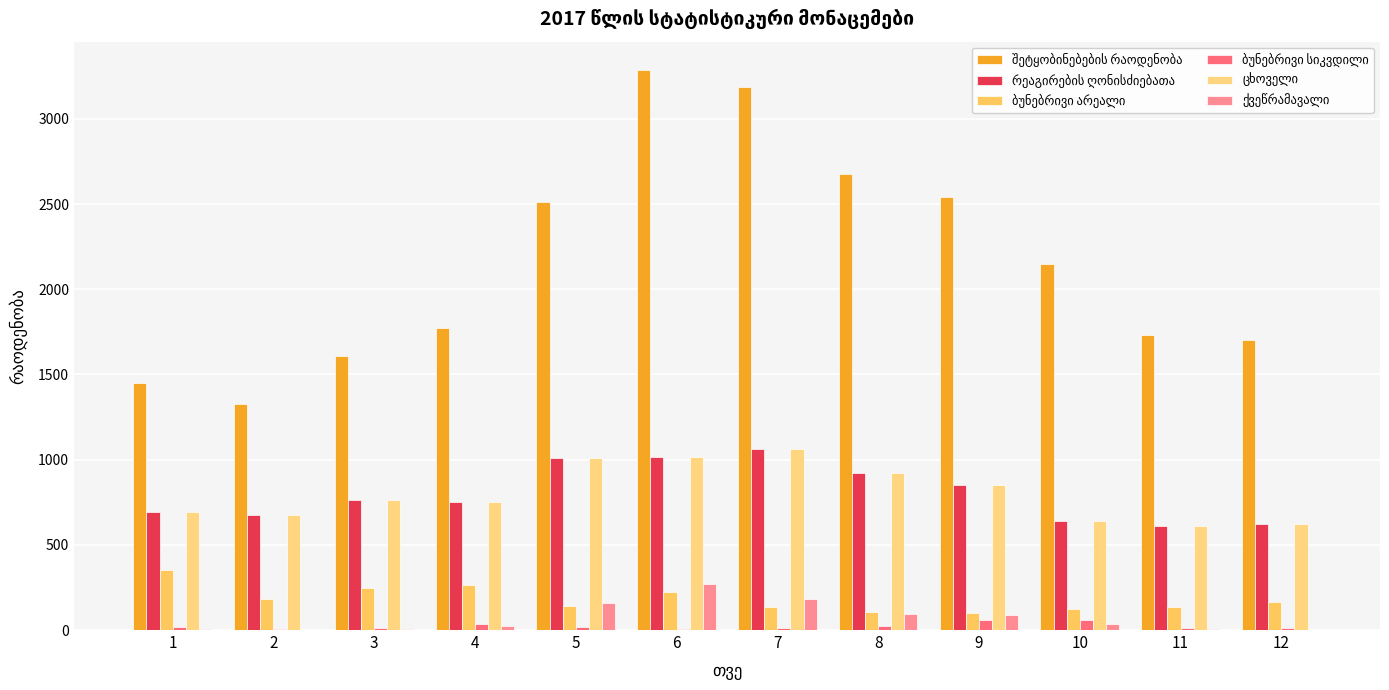

How many groups of bars are there?

12